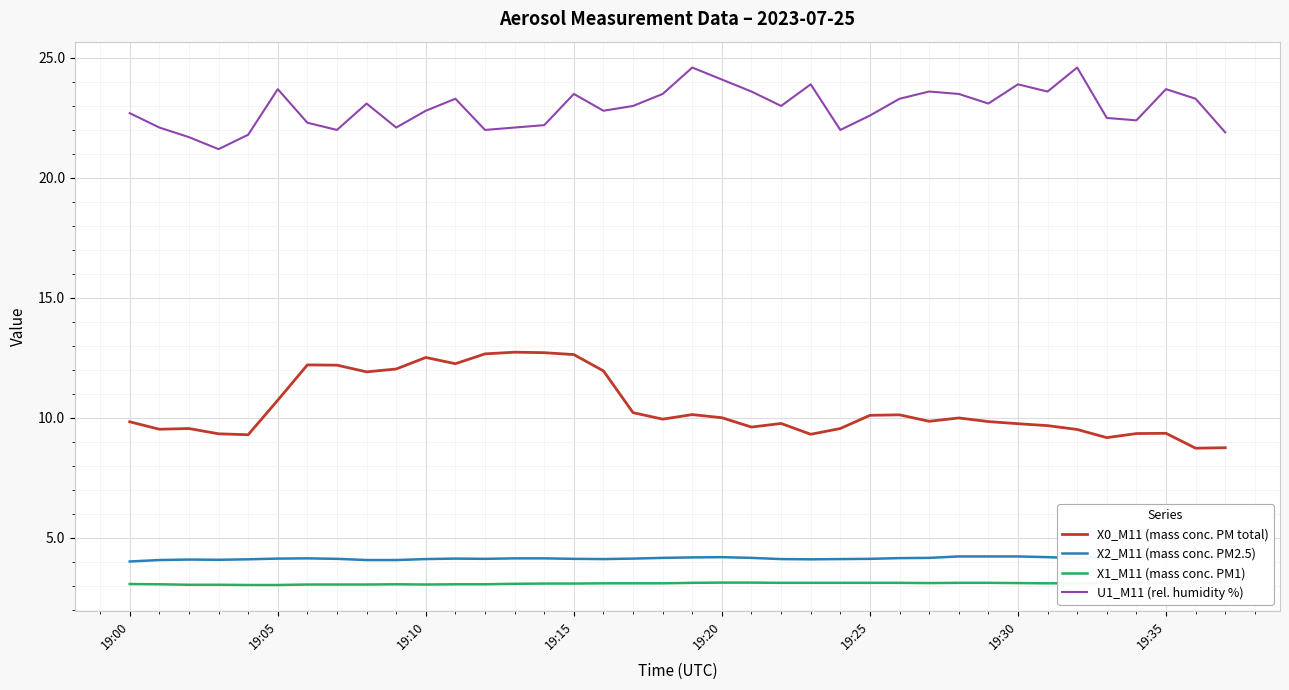

What is the maximum value shown in the chart?

24.6